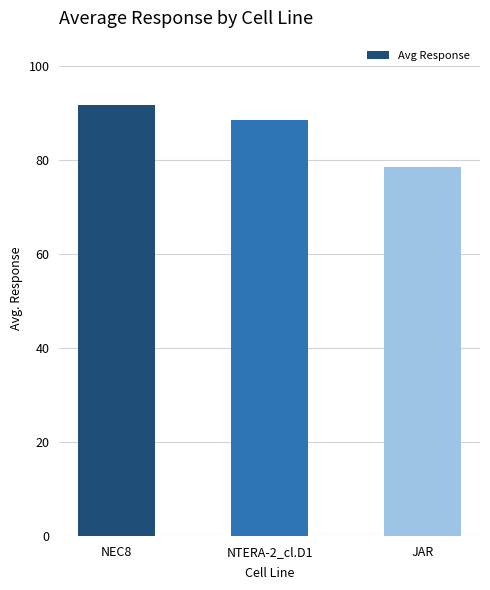

What position from the right is NTERA-2_cl.D1?

2